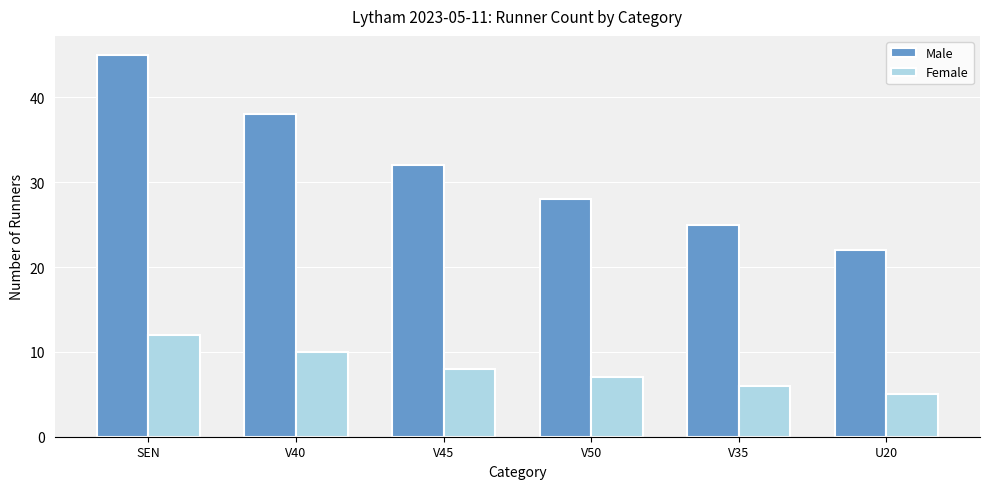

Between V40 and V35, which series saw the biggest shift?

Male